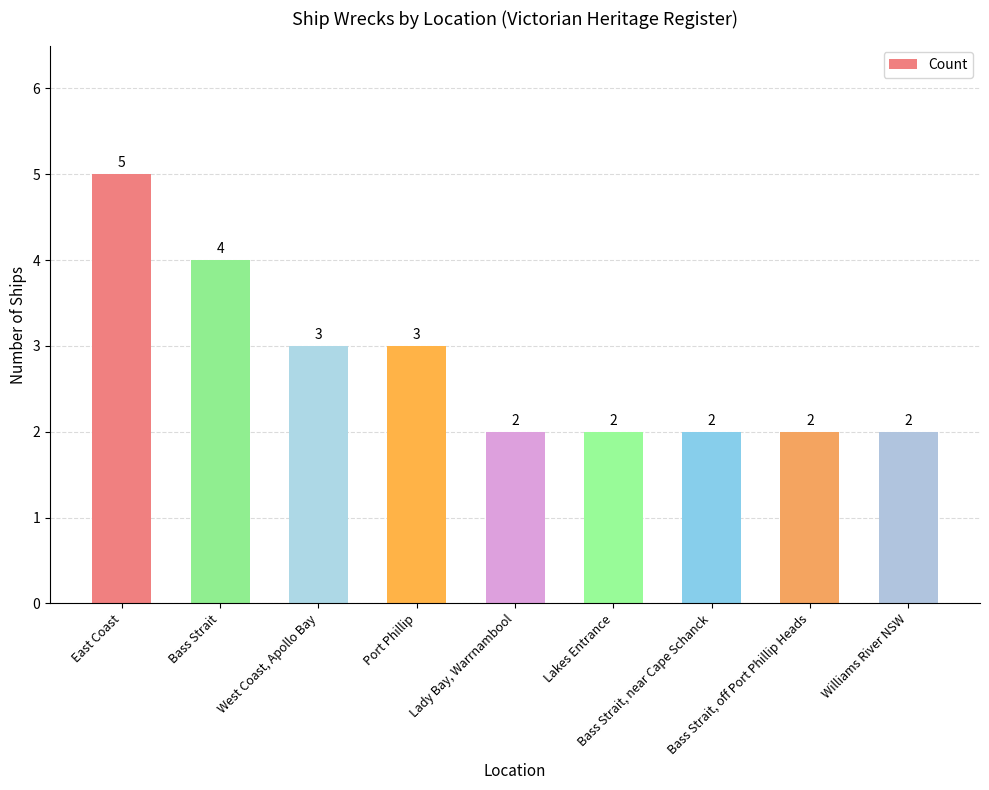

How many values are between 2 and 3?

7